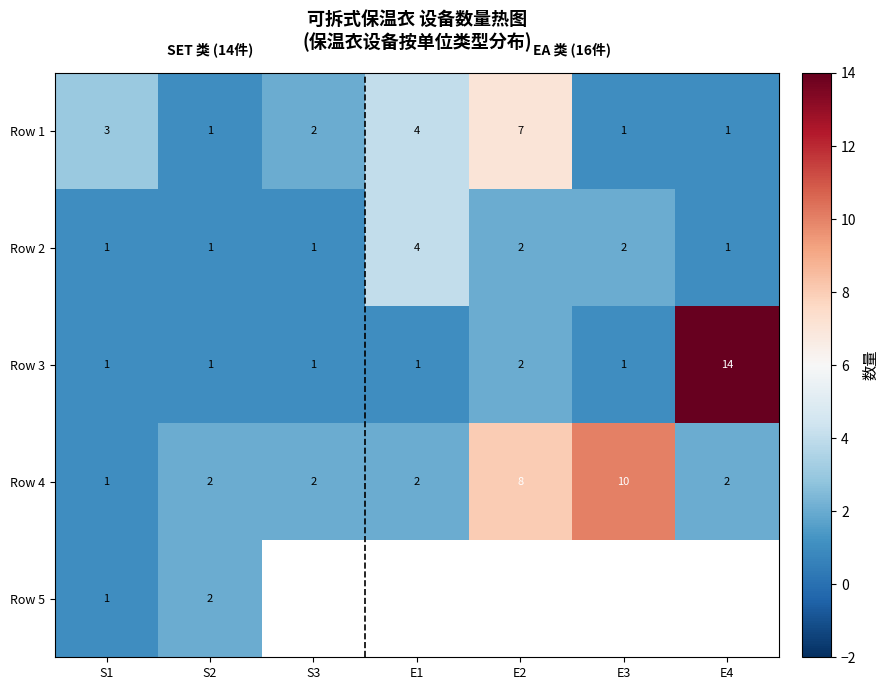

What is the sum of all Row 3 values?

21